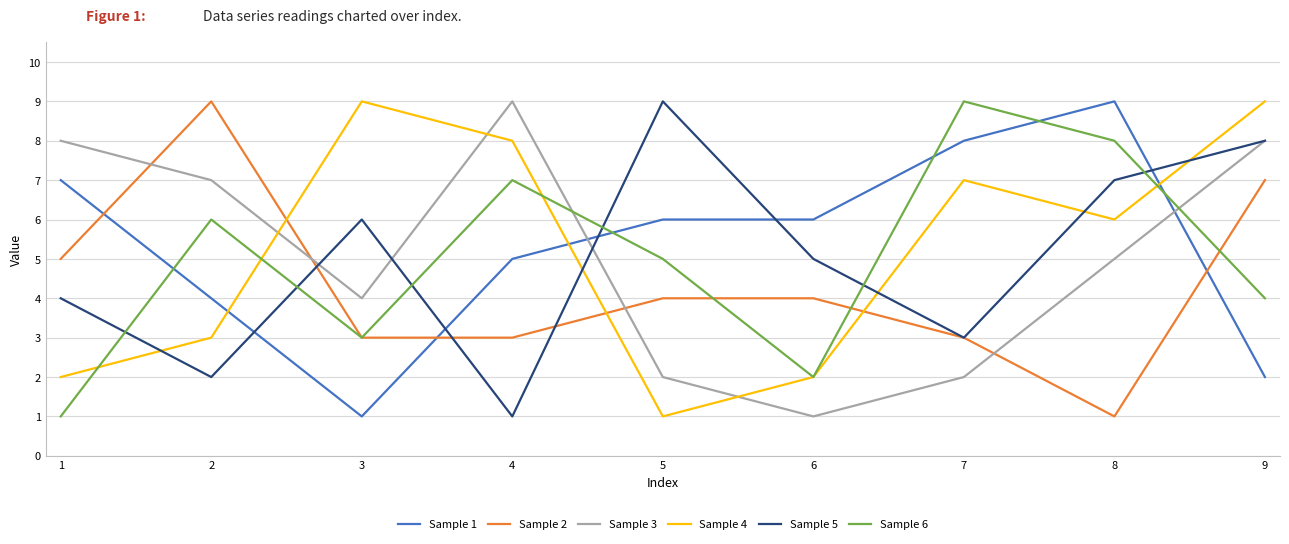

What is the sum of the Sample 6 values at 3 and 6?

5